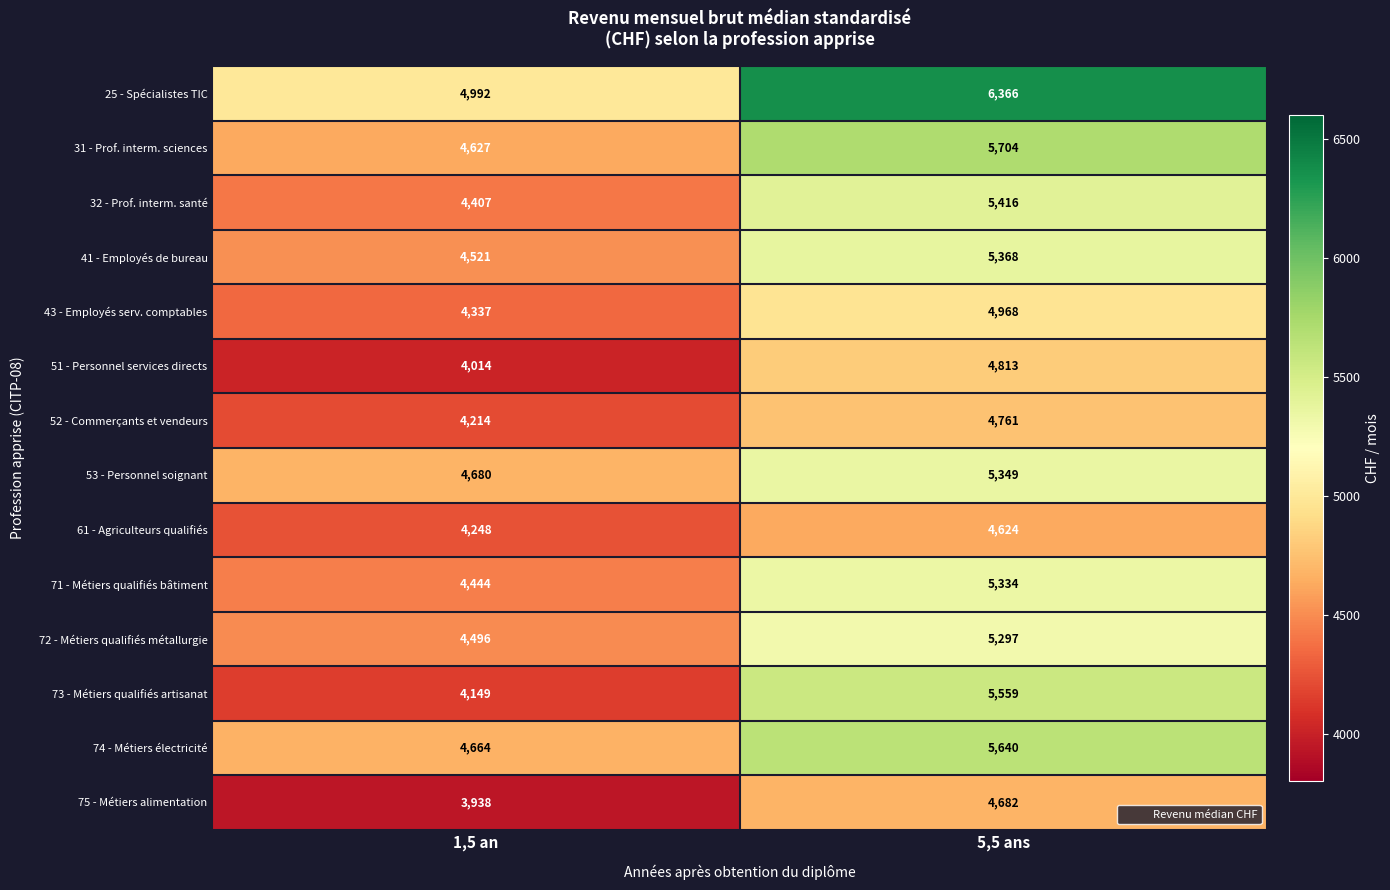

Which category has the highest value across all series?

5,5 ans